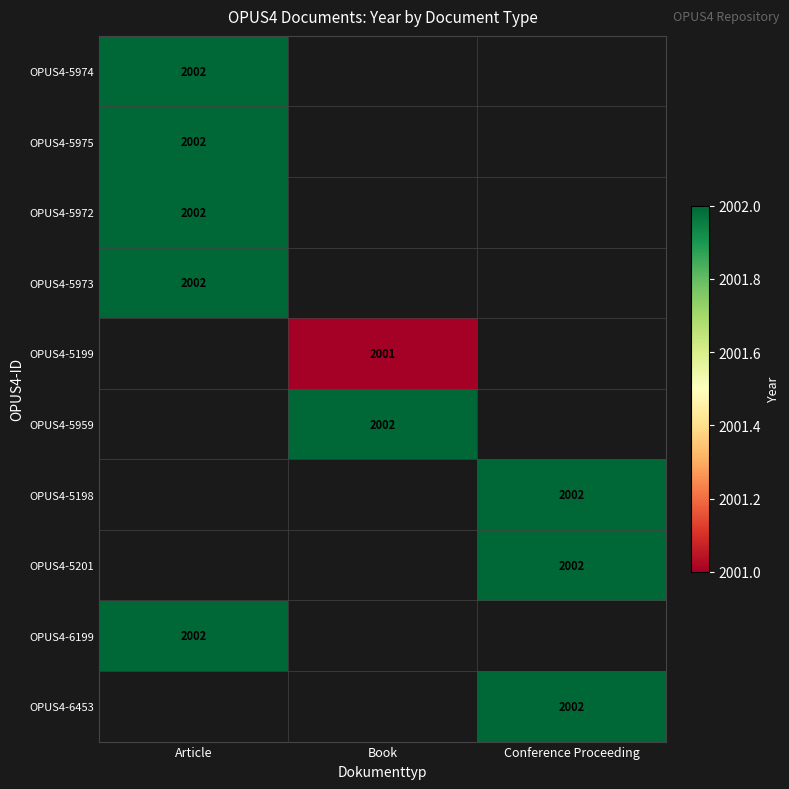

The value of OPUS4-5972 at Article is 843. True or false?

False